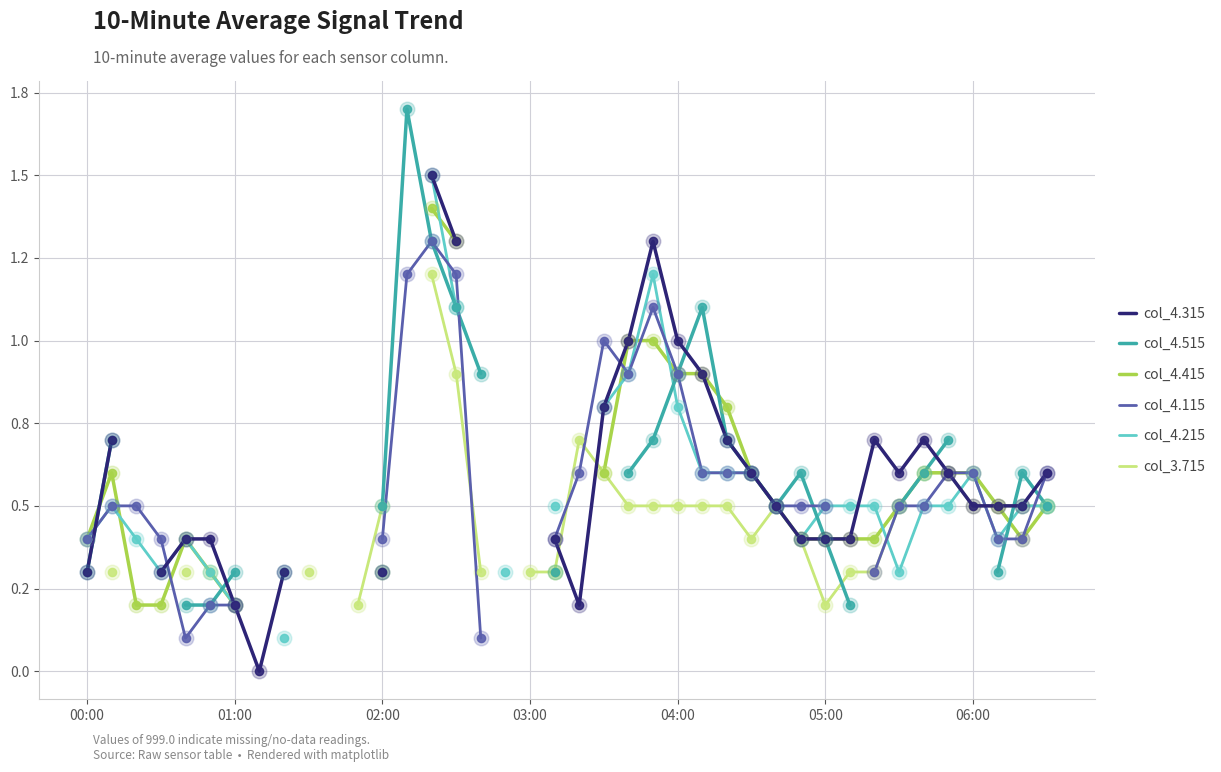

Is the value of col_4.115 at 25 greater than the value of col_4.515 at 11?

No